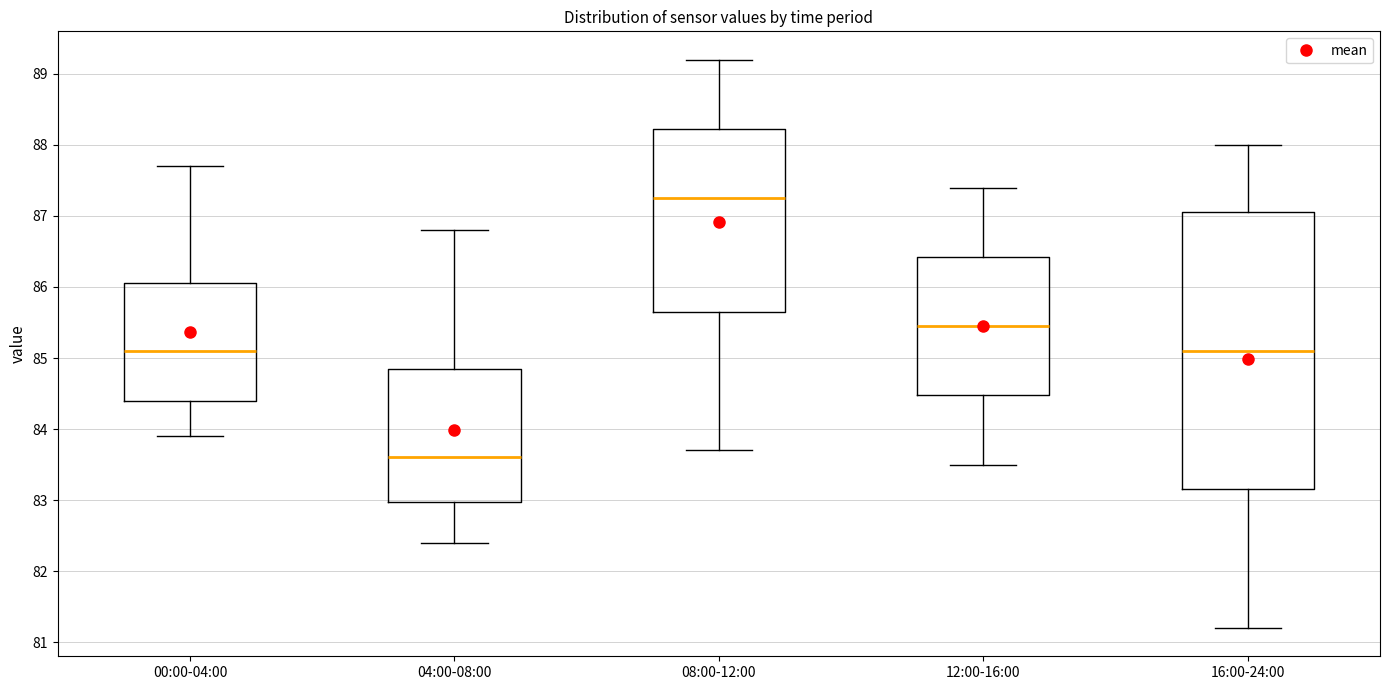

Reading left to right, read every box against the y-axis: the position of its median line, the range the box covers, and the ends of its whiskers. The values are not printed on the chart, so give them approximately, as read against the axis.

00:00-04:00: median 85.1, box 84.4 to 86.1, whiskers 83.9 to 87.7
04:00-08:00: median 83.6, box 83.0 to 84.9, whiskers 82.4 to 86.8
08:00-12:00: median 87.3, box 85.7 to 88.2, whiskers 83.7 to 89.2
12:00-16:00: median 85.5, box 84.5 to 86.4, whiskers 83.5 to 87.4
16:00-24:00: median 85.1, box 83.2 to 87.1, whiskers 81.2 to 88.0